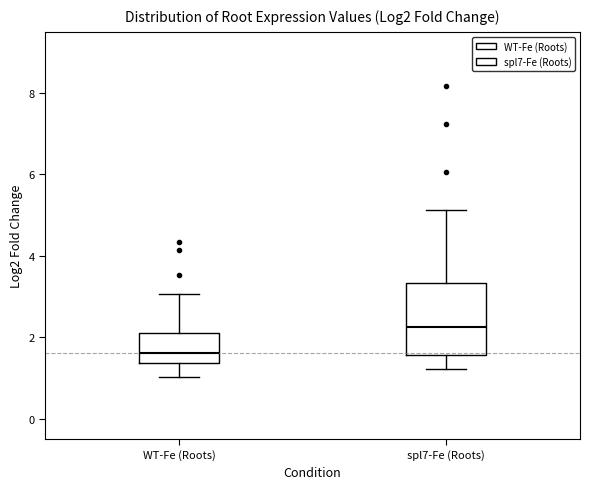

Which box is the tallest, from its lower edge to its upper edge?

spl7-Fe (Roots)